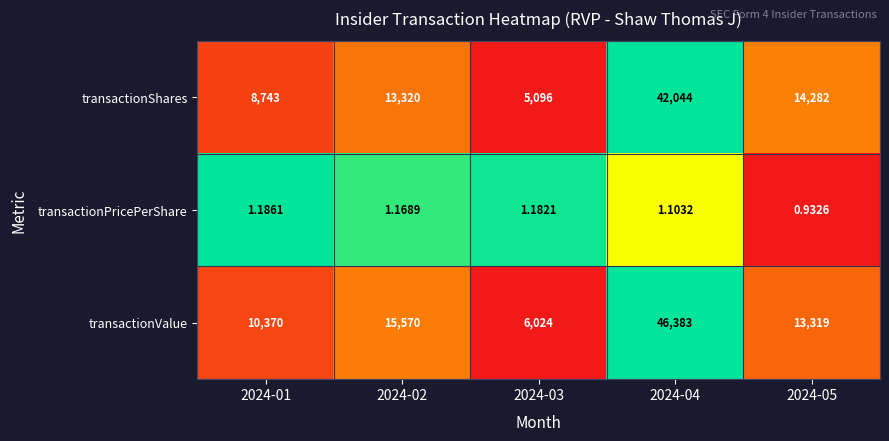

At 2024-05, list the series in order from largest to smallest.

transactionShares, transactionValue, transactionPricePerShare